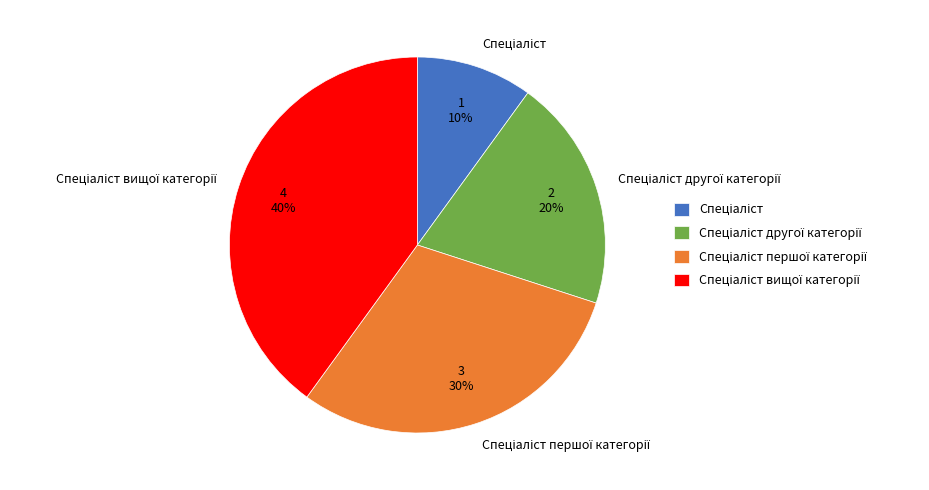

How many segments does this pie chart have?

4